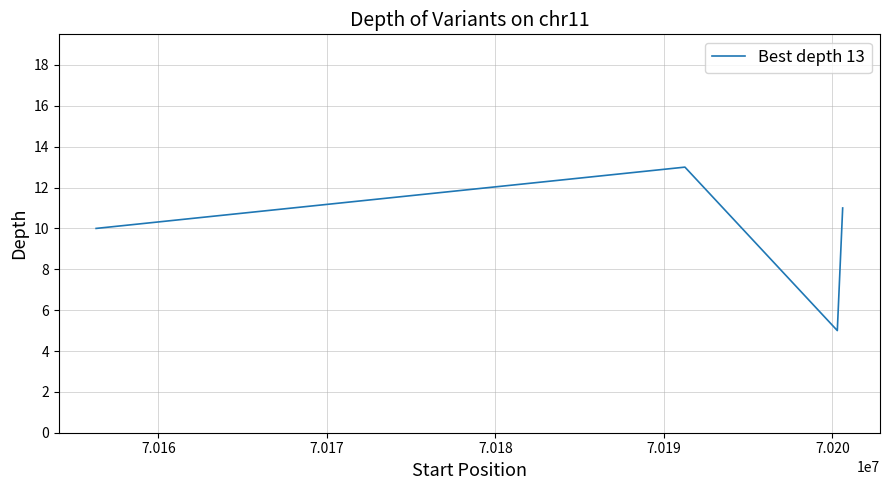

Is this an area chart (filled region under the line)?

No